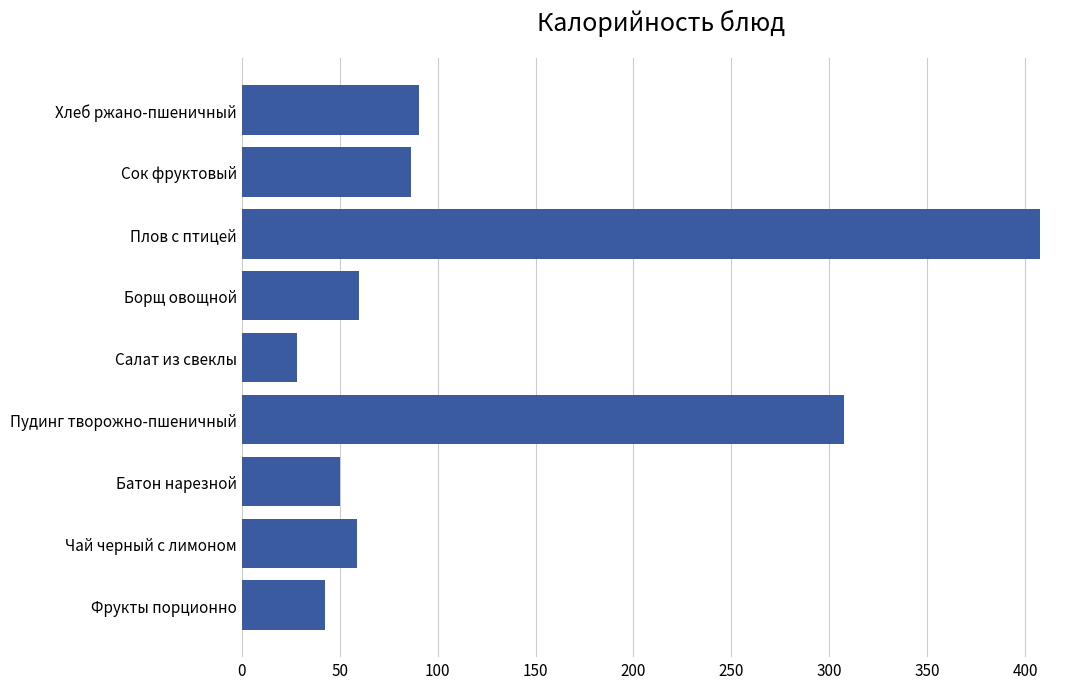

What is the change in value from Фрукты порционно to Хлеб ржано-пшеничный?

+47.8